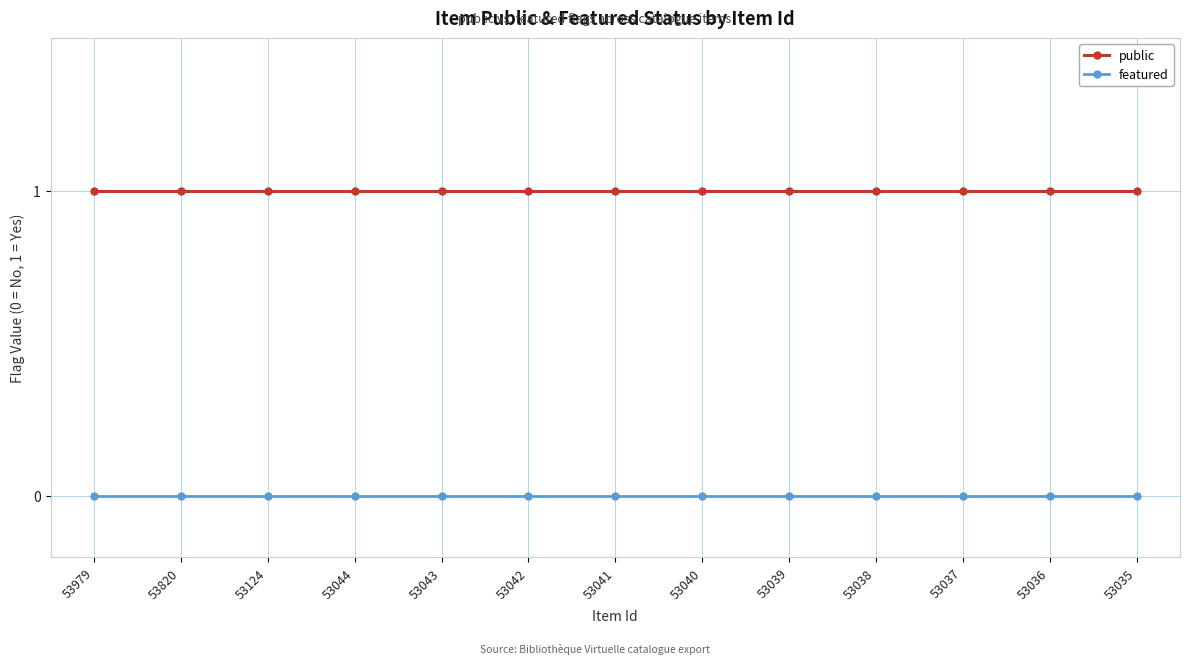

The public series shows 2 at 53037. True or false?

False